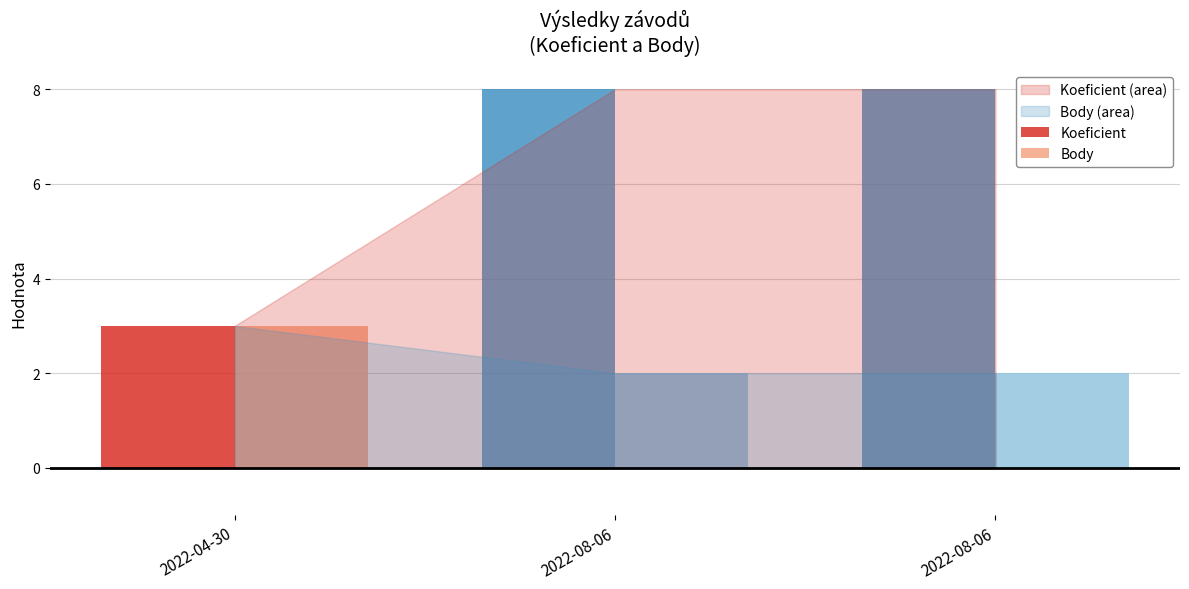

Is it true that Koeficient equals 2 at 2022-08-06?

False